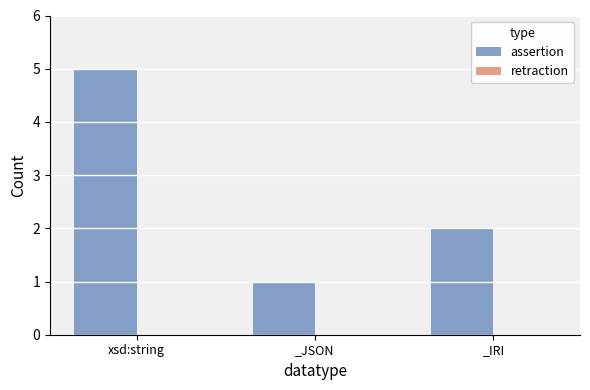

Which has a higher value, _JSON or xsd:string?

xsd:string